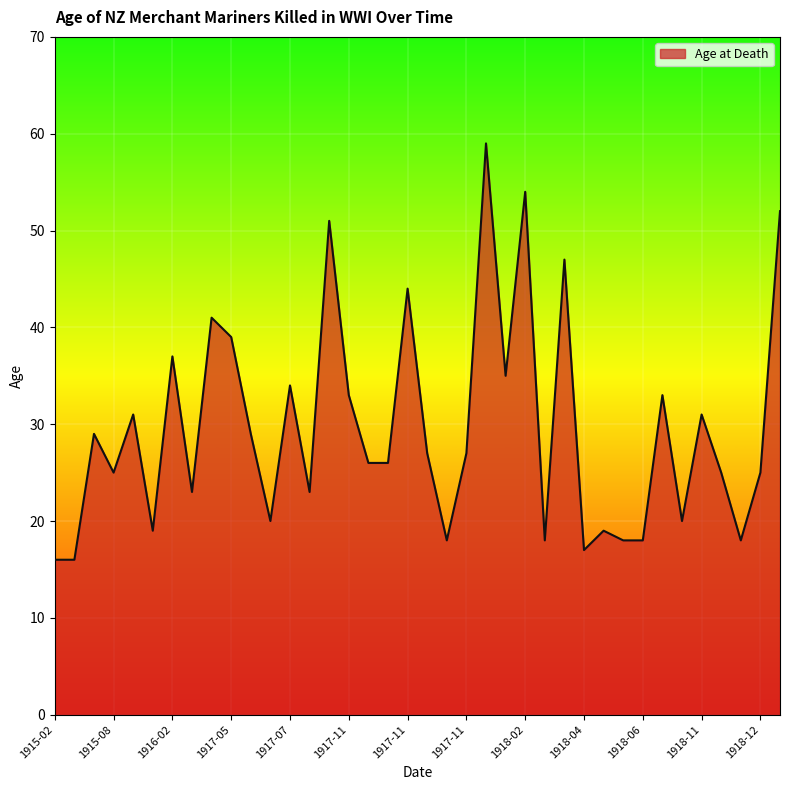

Does the chart have visible grid lines?

Yes